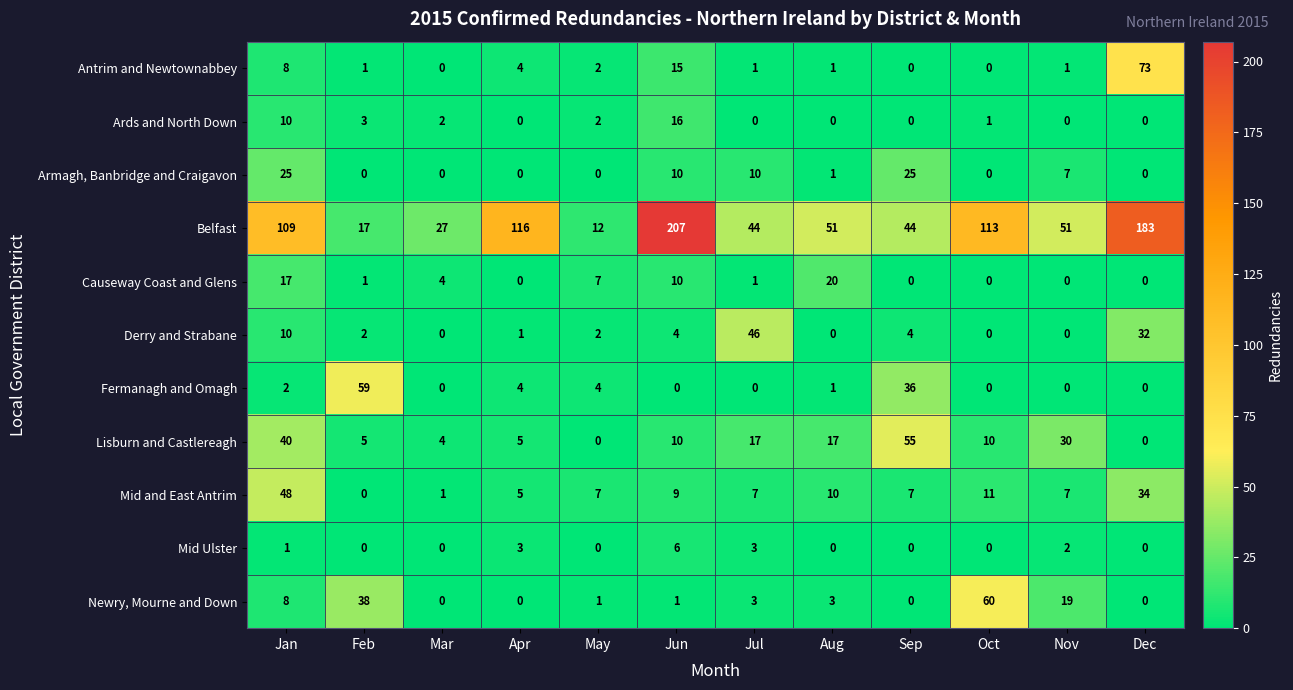

What is the maximum value for Fermanagh and Omagh?

59